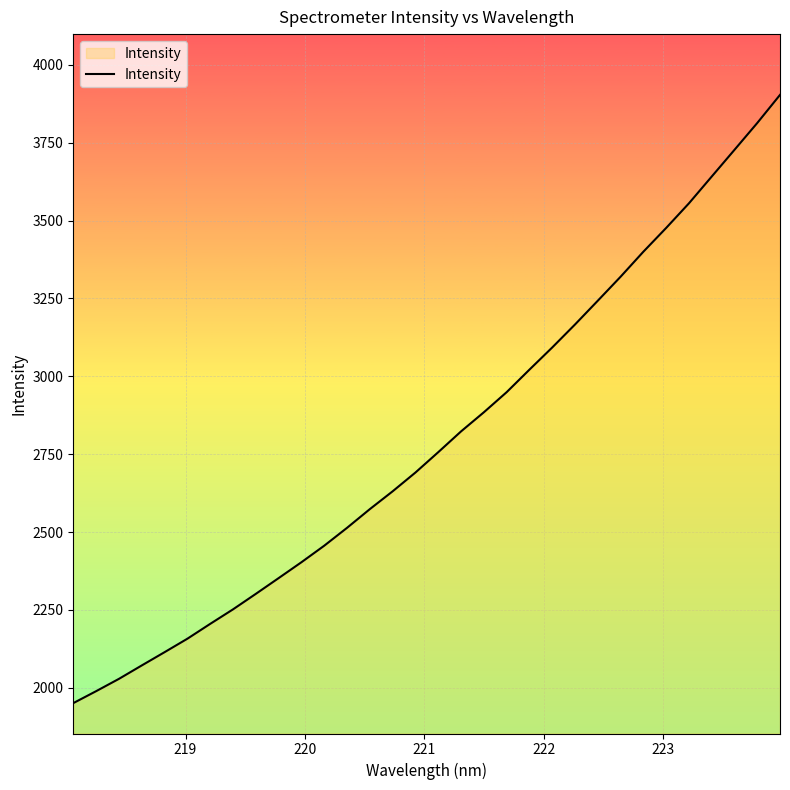

What is the smallest value displayed?

1950.7